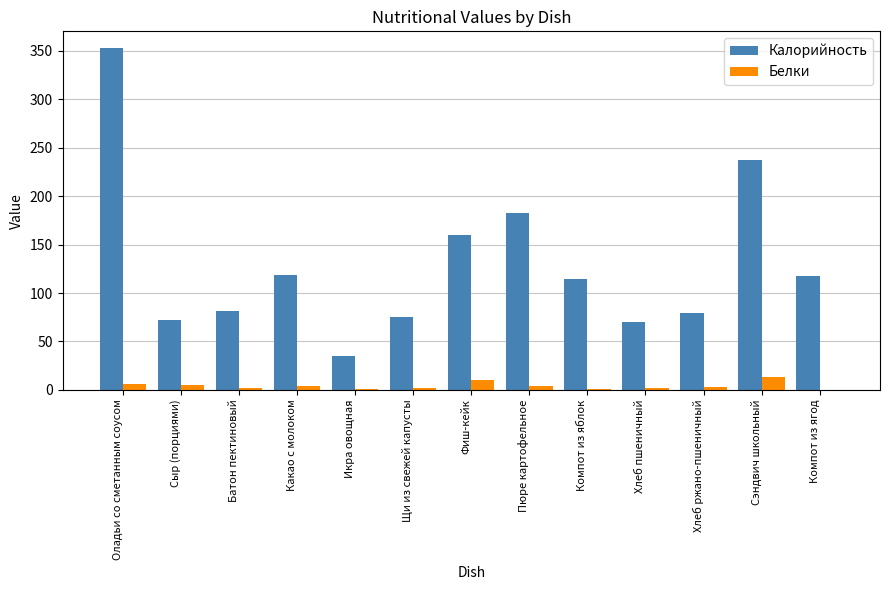

What is the maximum value shown in the chart?

352.6